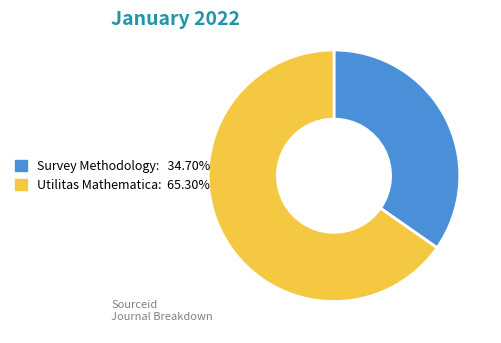

Between Utilitas Mathematica and Survey Methodology, which is larger?

Utilitas Mathematica